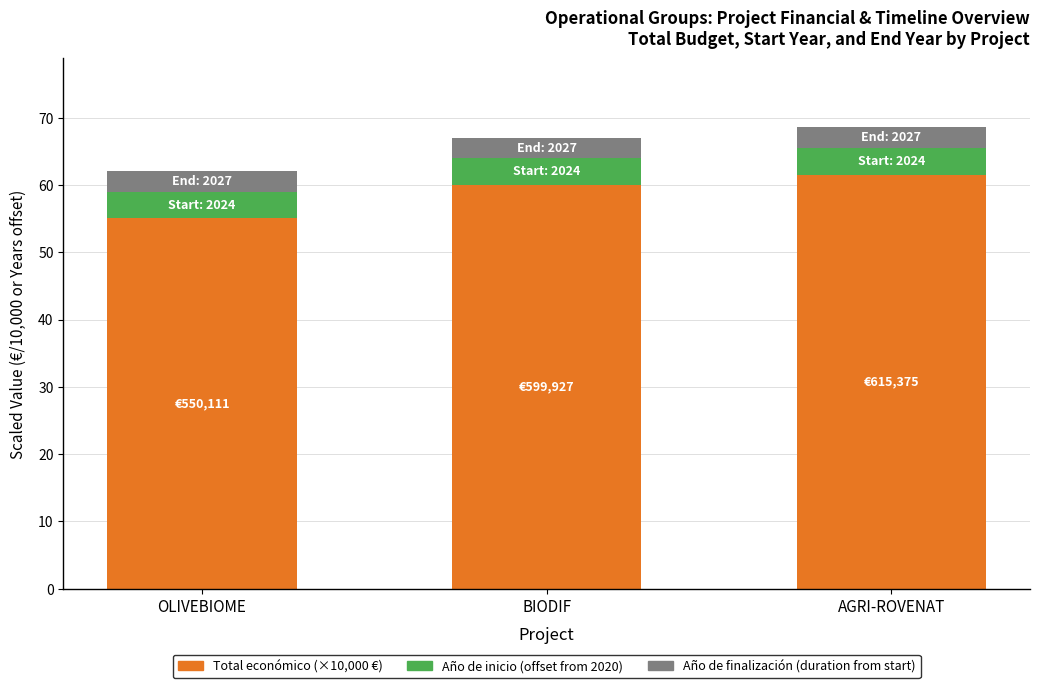

What is the difference between the maximum and minimum values in the Total económico (×10,000 €) series?

6.5